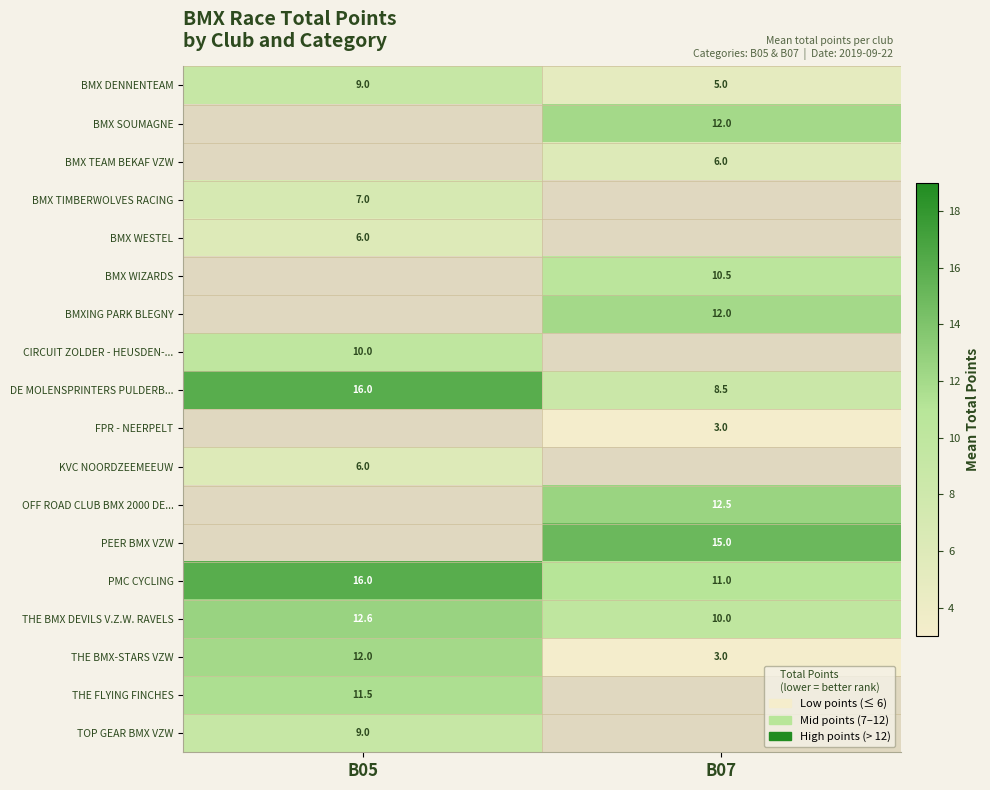

Which has a higher value, B05 or B07?

B05